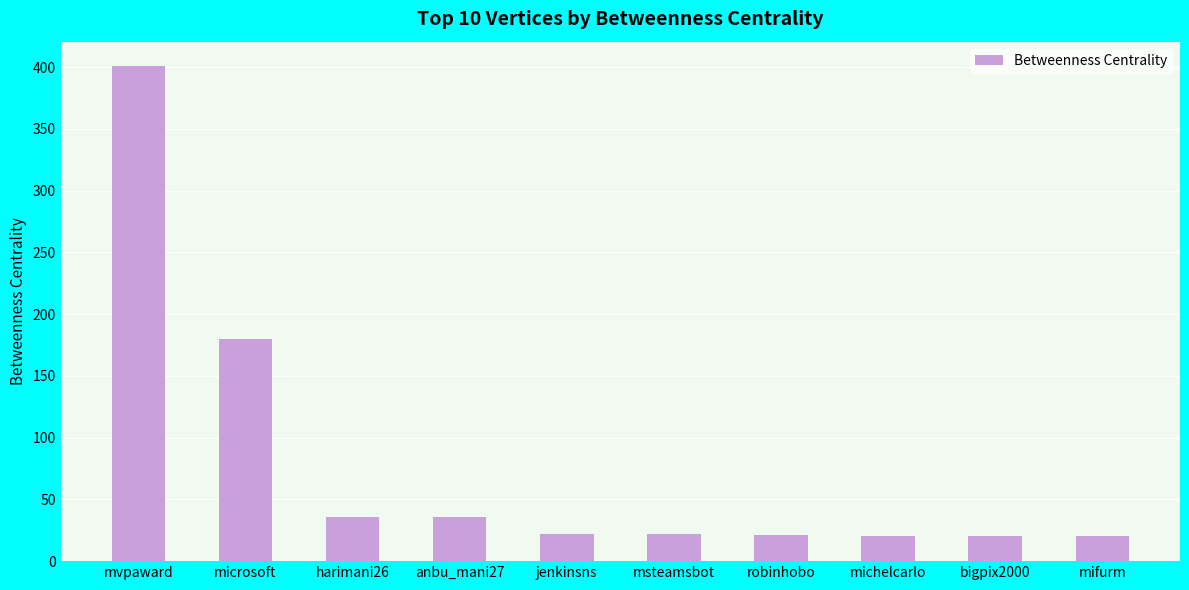

What position from the left is harimani26?

3